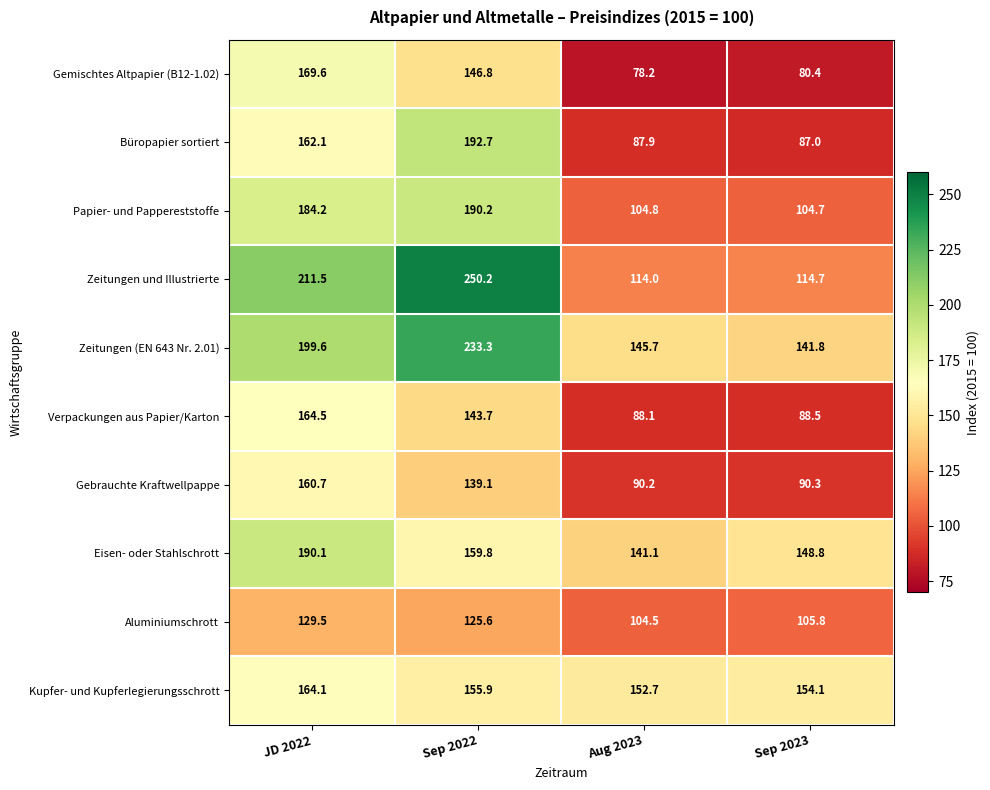

At which label is Aluminiumschrott closest to 117?

Sep 2022